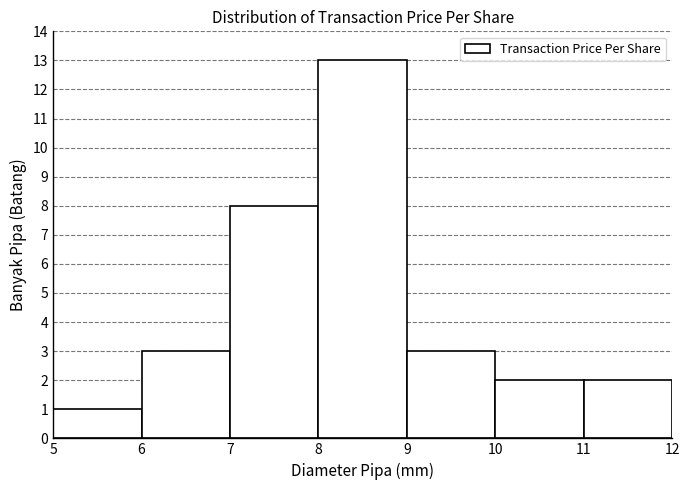

Which range on the x-axis has the tallest bar?

8 to 9